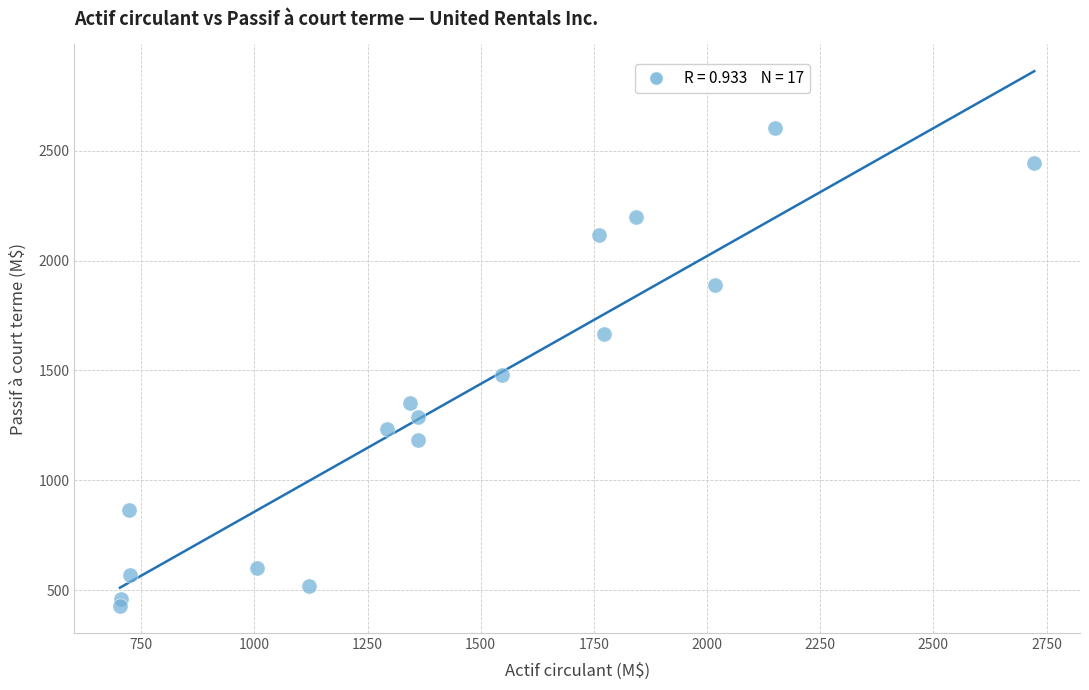

What Y value in the scatter plot is closest to 1515?

1478